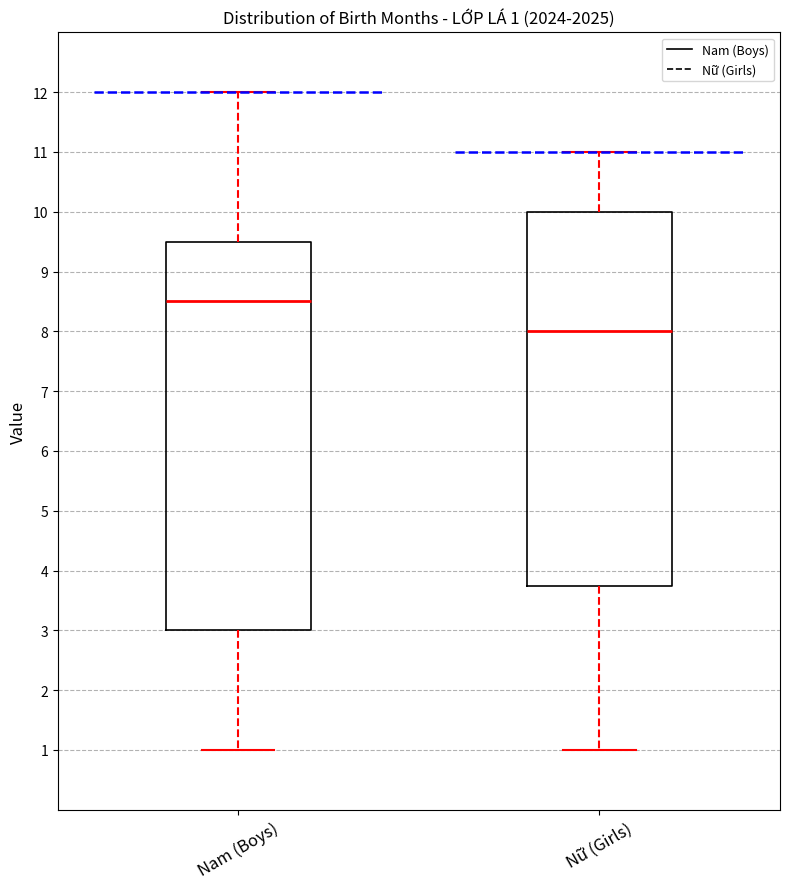

Which box has the highest median line?

Nam (Boys)